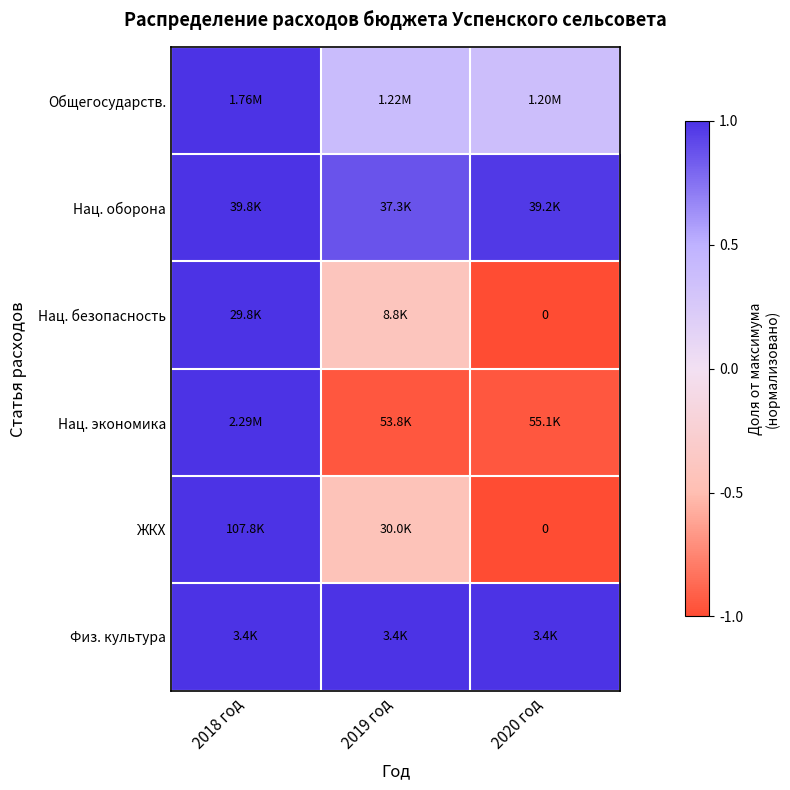

What is the difference between the Общегосударств. values at 2018 год and 2019 год?

0.6